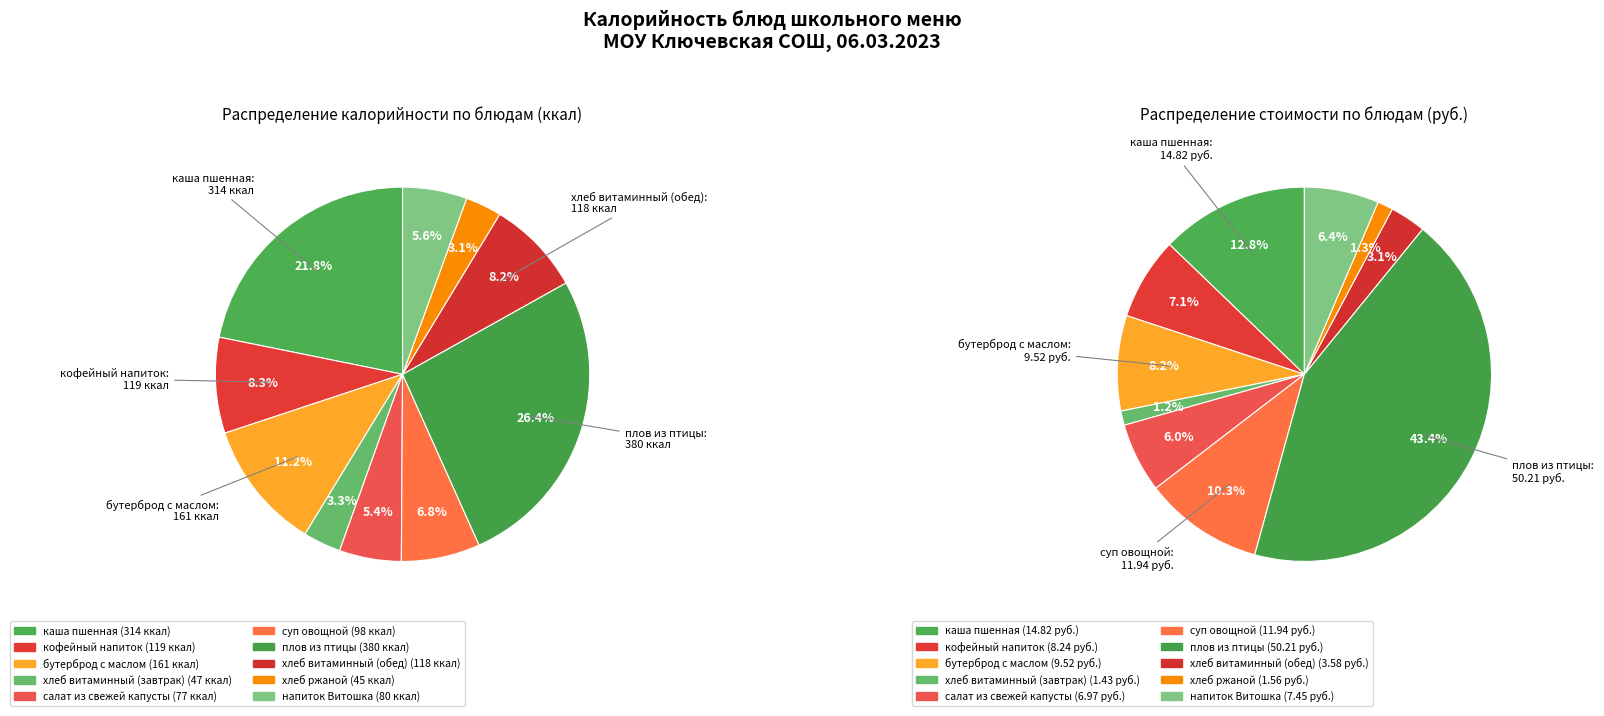

Does напиток Витошка account for over 50% of the chart?

No